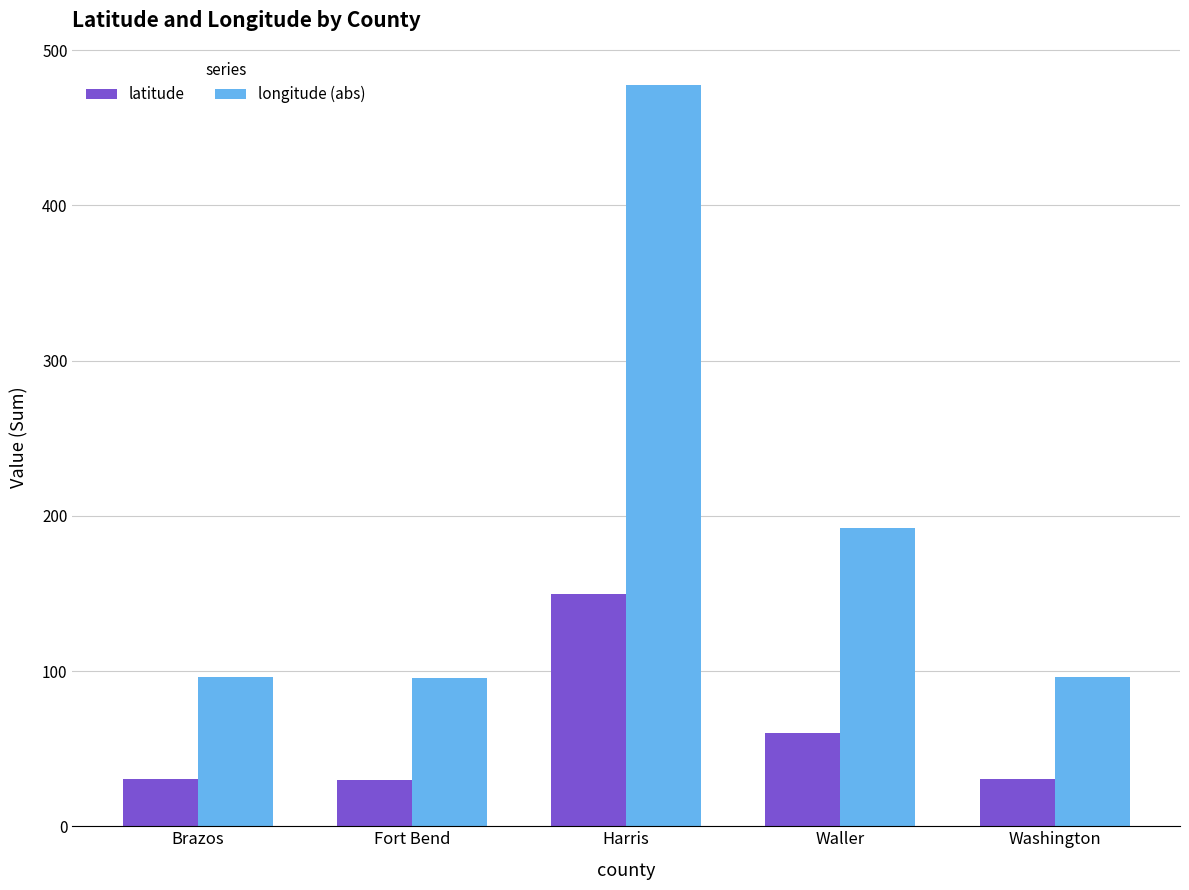

How many data points in latitude are less than 30?

1